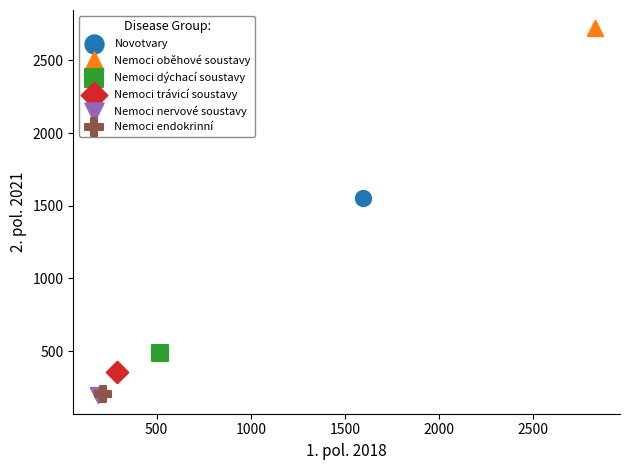

Which series contains the highest Y value?

Nemoci oběhové soustavy